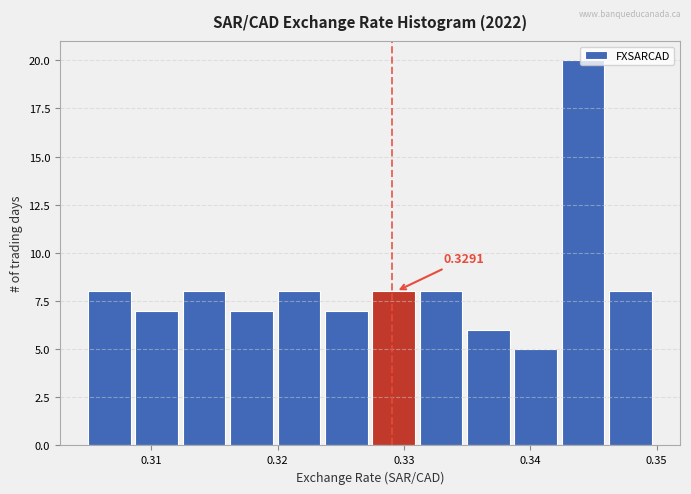

Read against the x-axis, roughly where is the centre of the tallest bar?

0.344